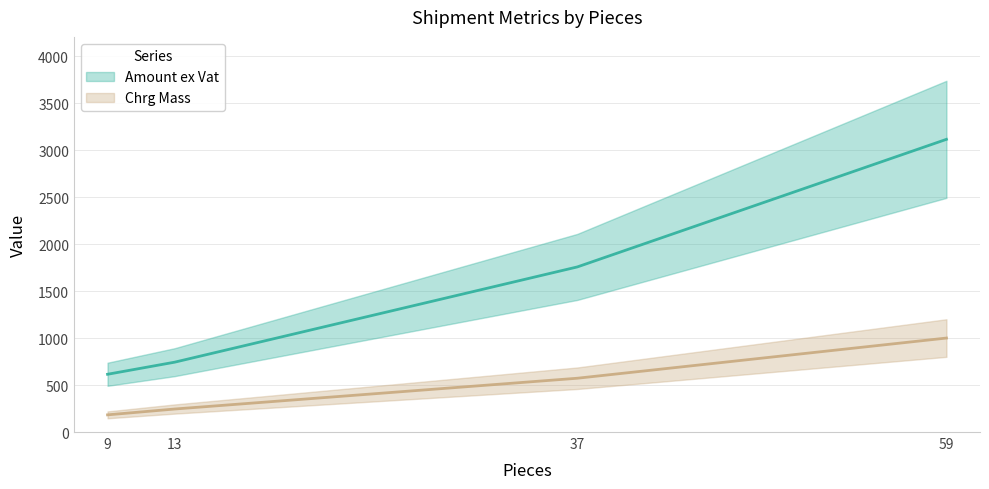

Is it true that Amount ex Vat equals 744.0 at 13?

True